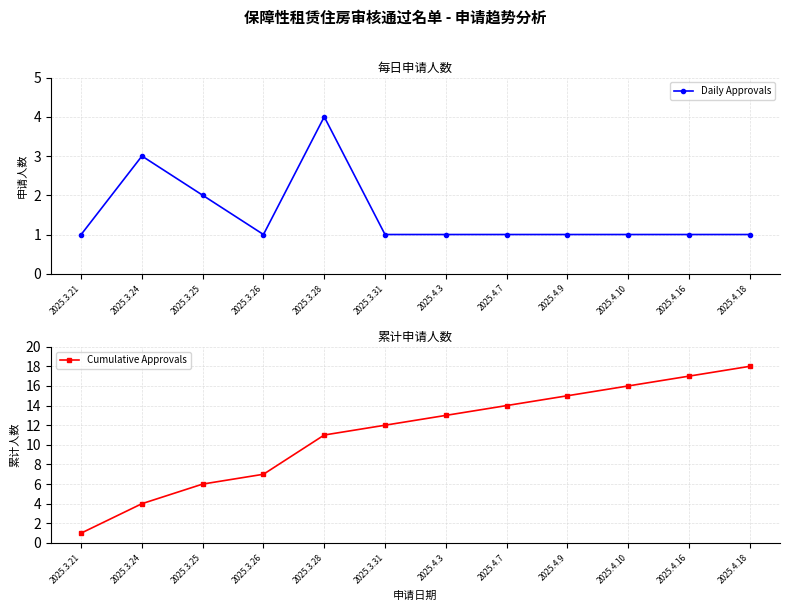

Which label corresponds to the smallest value in the chart?

2025.3.21